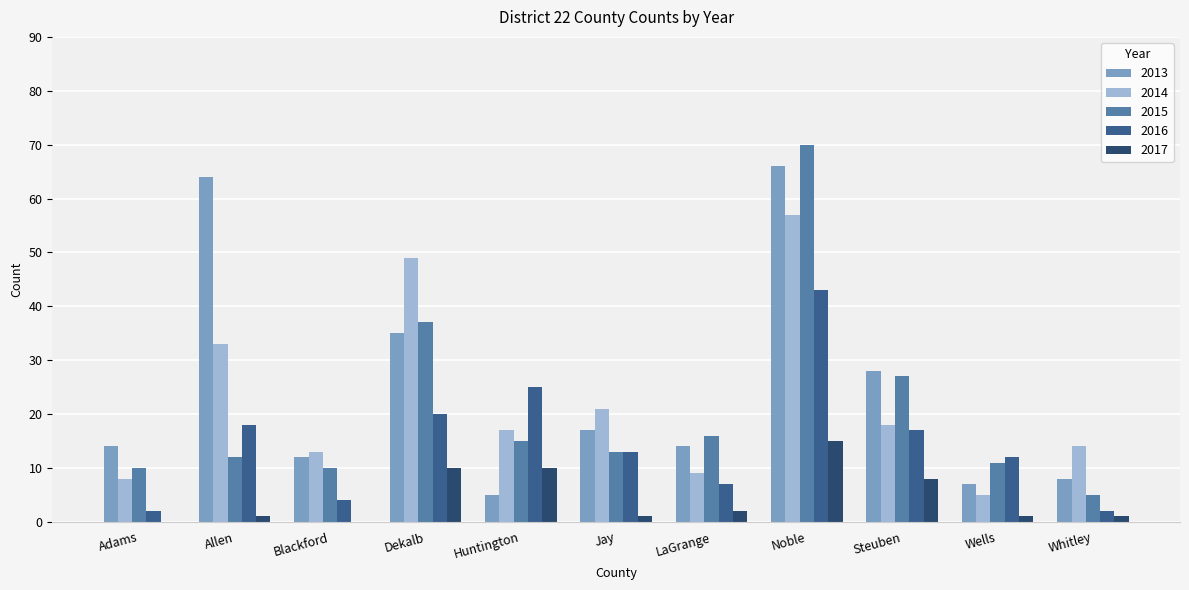

What is the sum of all 2013 values?

270